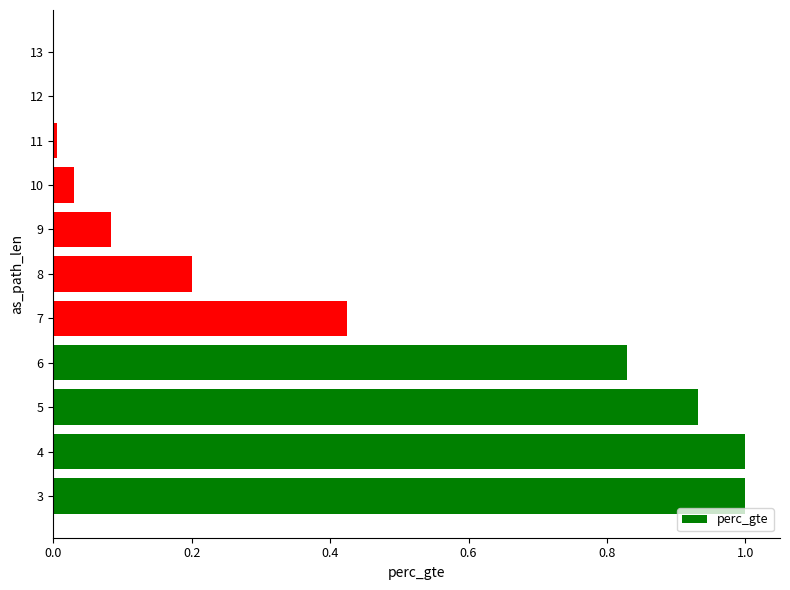

What is the sum of all values?

4.5